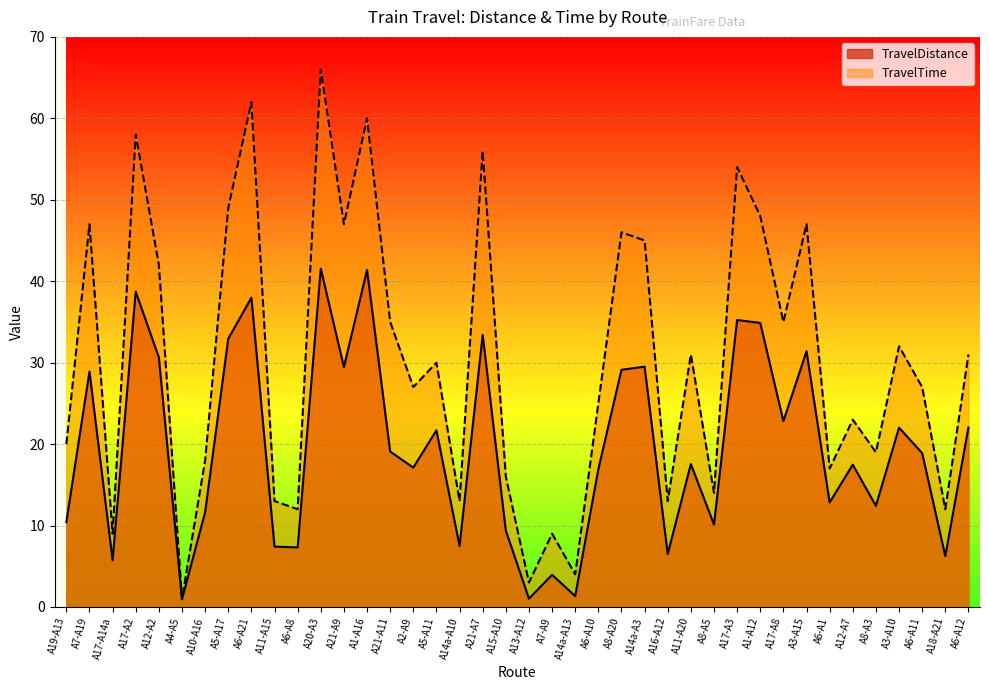

Reading left to right, extract all data points from this chart.

TravelDistance: A19-A13=10.4	A7-A19=28.9	A17-A14a=5.7	A17-A2=38.7	A12-A2=30.6	A4-A5=0.9	A10-A16=11.6	A5-A17=32.9	A6-A21=38.0	A11-A15=7.4	A6-A8=7.3	A20-A3=41.5	A21-A9=29.5	A1-A16=41.4	A21-A11=19.1	A2-A9=17.1	A5-A11=21.7	A14a-A10=7.5	A21-A7=33.4	A15-A10=9.4	A13-A12=1.0	A7-A9=3.9	A14a-A13=1.3	A6-A10=16.9	A8-A20=29.1	A14a-A3=29.5	A16-A12=6.5	A11-A20=17.5	A8-A5=10.1	A17-A3=35.2	A1-A12=34.9	A17-A8=22.8	A3-A15=31.4	A6-A1=12.8	A12-A7=17.5	A8-A3=12.4	A3-A10=22.0	A6-A11=18.9	A18-A21=6.2	A6-A12=22.0
TravelTime: A19-A13=20.0	A7-A19=47.0	A17-A14a=9.0	A17-A2=58.0	A12-A2=42.0	A4-A5=1.0	A10-A16=18.0	A5-A17=49.0	A6-A21=62.0	A11-A15=13.0	A6-A8=12.0	A20-A3=66.0	A21-A9=47.0	A1-A16=60.0	A21-A11=35.0	A2-A9=27.0	A5-A11=30.0	A14a-A10=13.0	A21-A7=56.0	A15-A10=16.0	A13-A12=3.0	A7-A9=9.0	A14a-A13=4.0	A6-A10=25.0	A8-A20=46.0	A14a-A3=45.0	A16-A12=13.0	A11-A20=31.0	A8-A5=14.0	A17-A3=54.0	A1-A12=48.0	A17-A8=35.0	A3-A15=47.0	A6-A1=17.0	A12-A7=23.0	A8-A3=19.0	A3-A10=32.0	A6-A11=27.0	A18-A21=12.0	A6-A12=31.0